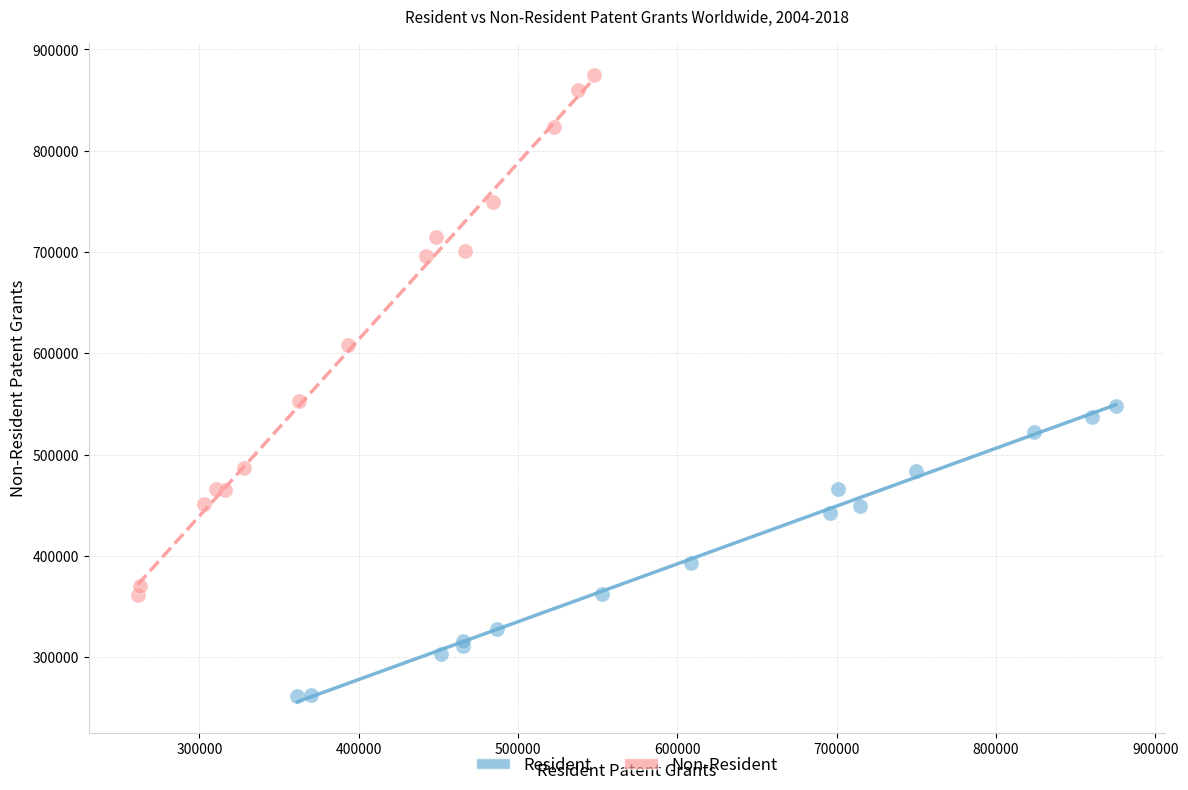

What are all the series names shown in the legend?

Resident, Non-Resident